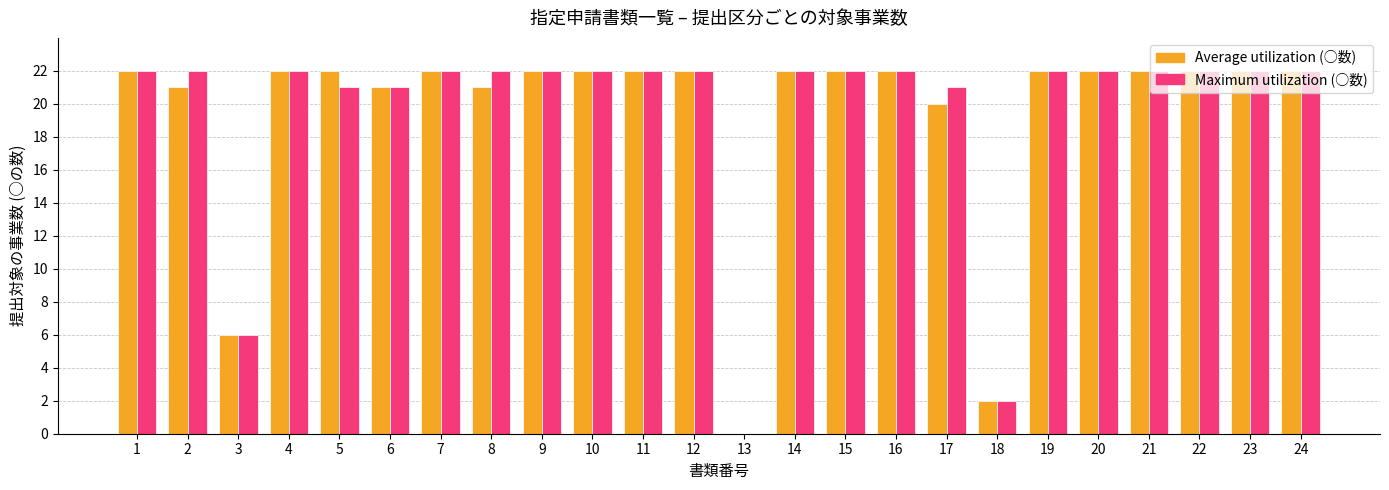

How many distinct data groups are displayed?

2